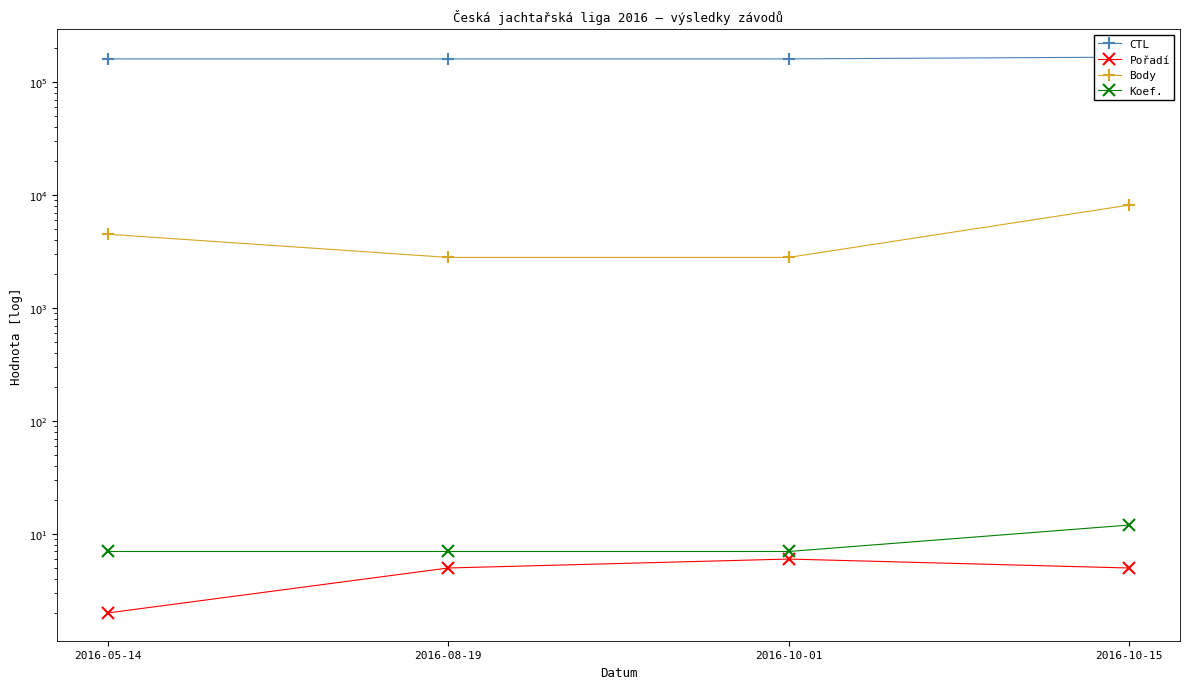

List the labels in order of Body value, smallest first.

2016-08-19, 2016-10-01, 2016-05-14, 2016-10-15